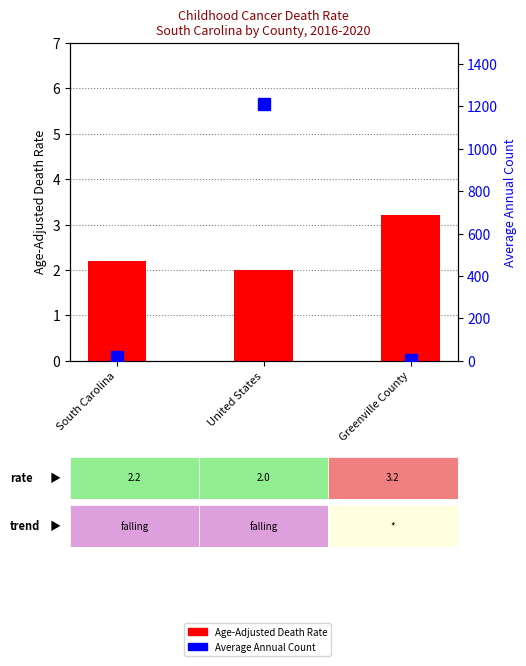

How many data points in Age-Adjusted Death Rate are above 2?

2